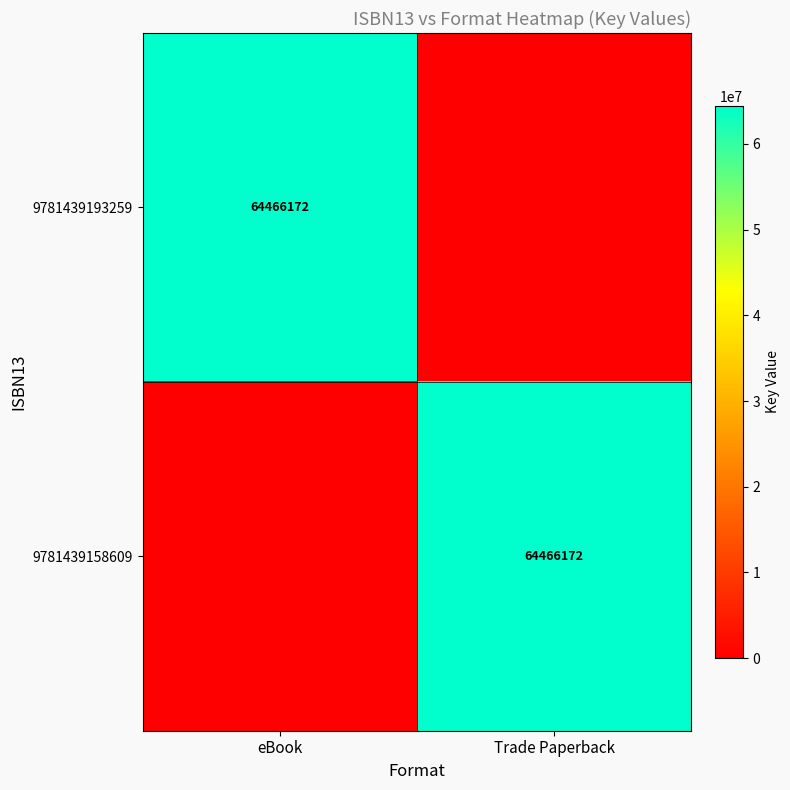

What is the maximum value shown in the chart?

64466172